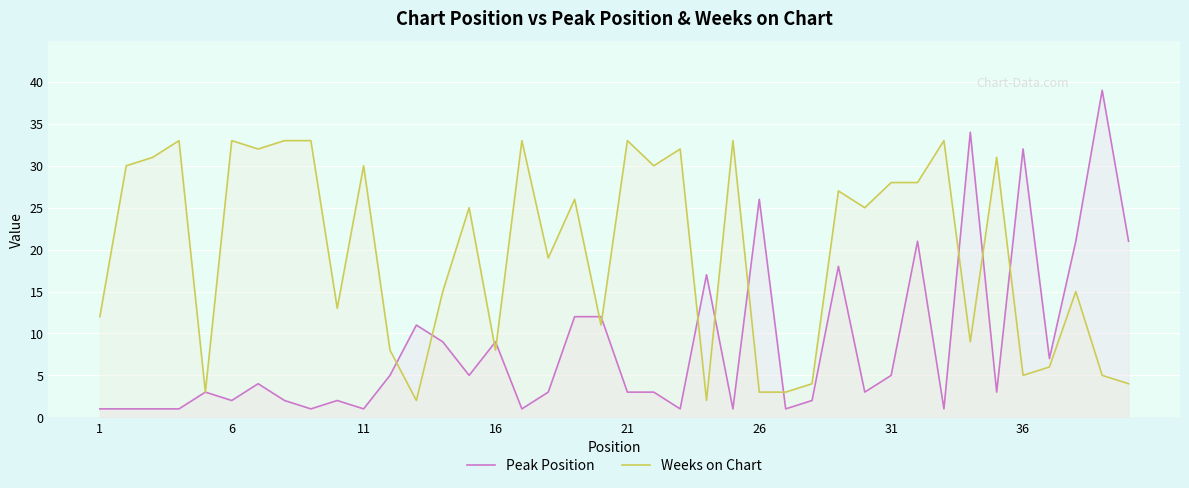

Rank the series by their maximum value, from lowest to highest.

Weeks on Chart, Peak Position